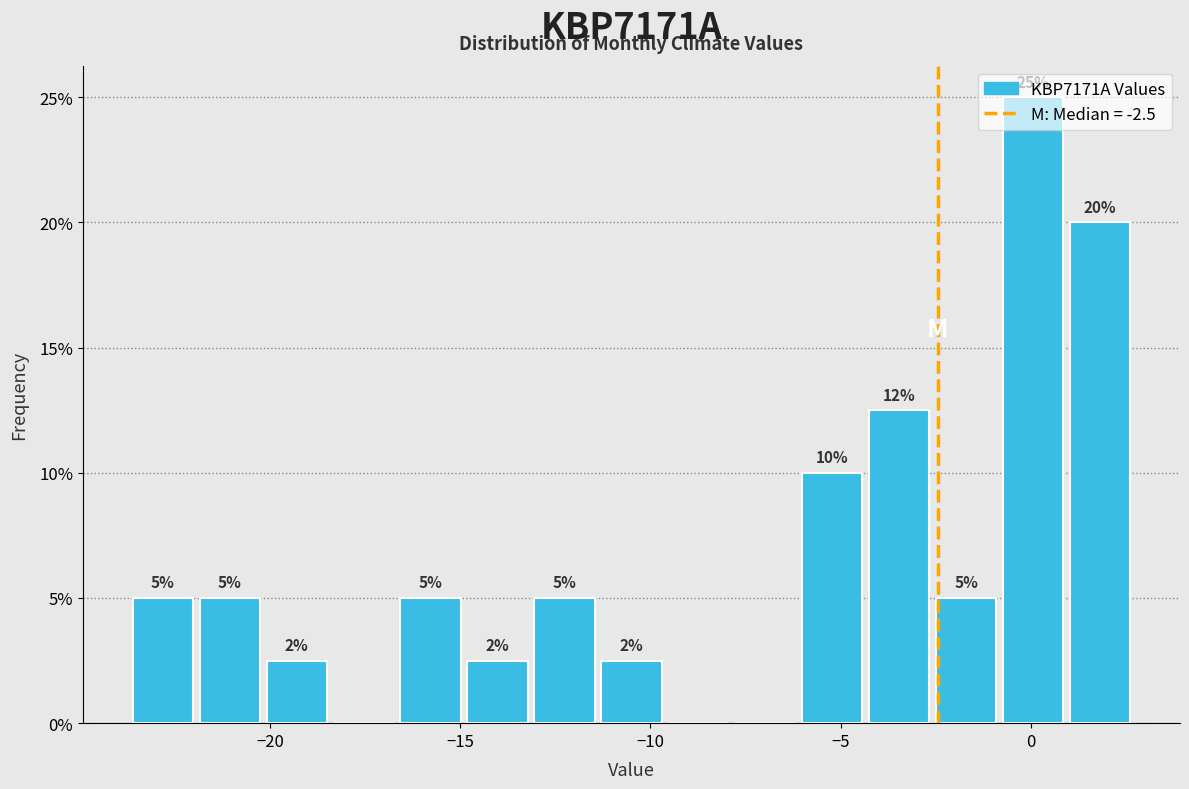

Around what value on the x-axis is the tallest bar? Give the approximate position of its centre, as read against the axis.

0.0